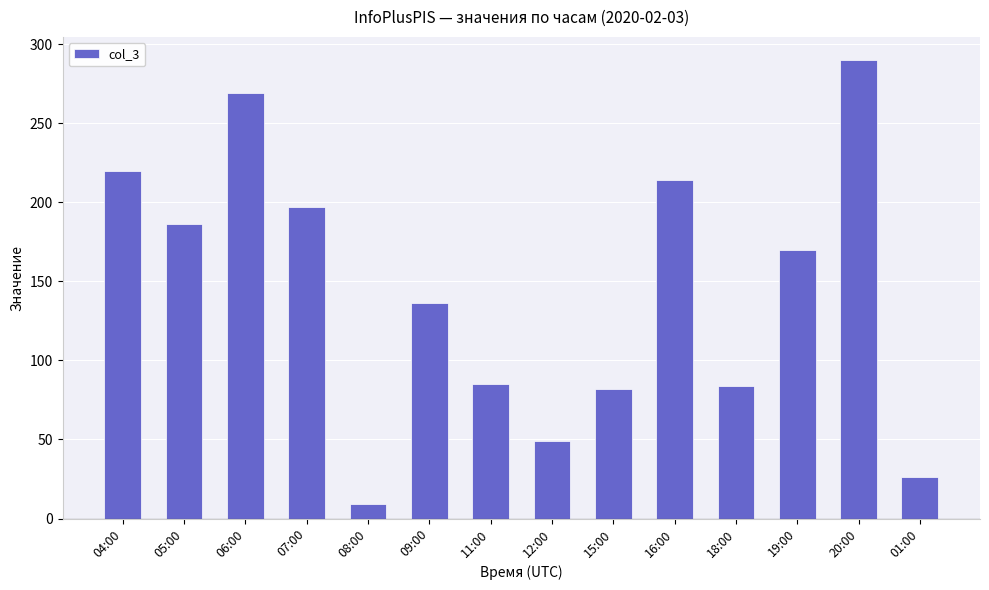

What is the difference between the values at 18:00 and 12:00?

35